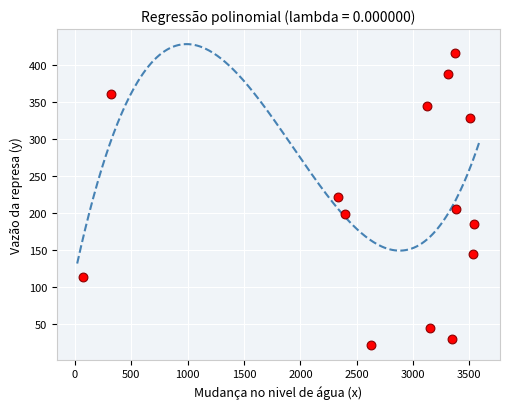

What is the range of X values (max minus min)?

3474